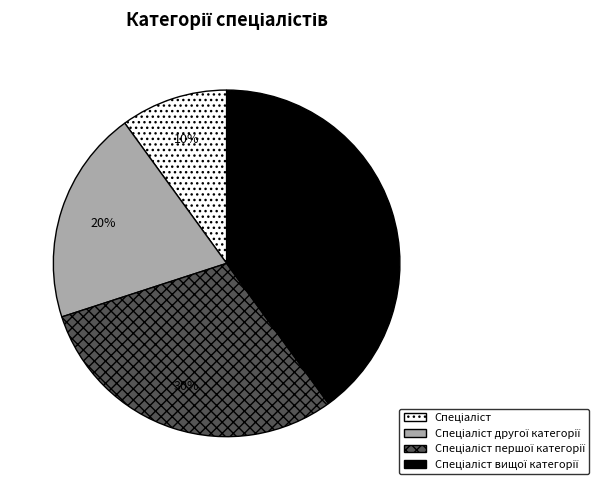

Is there a majority slice in this chart?

No